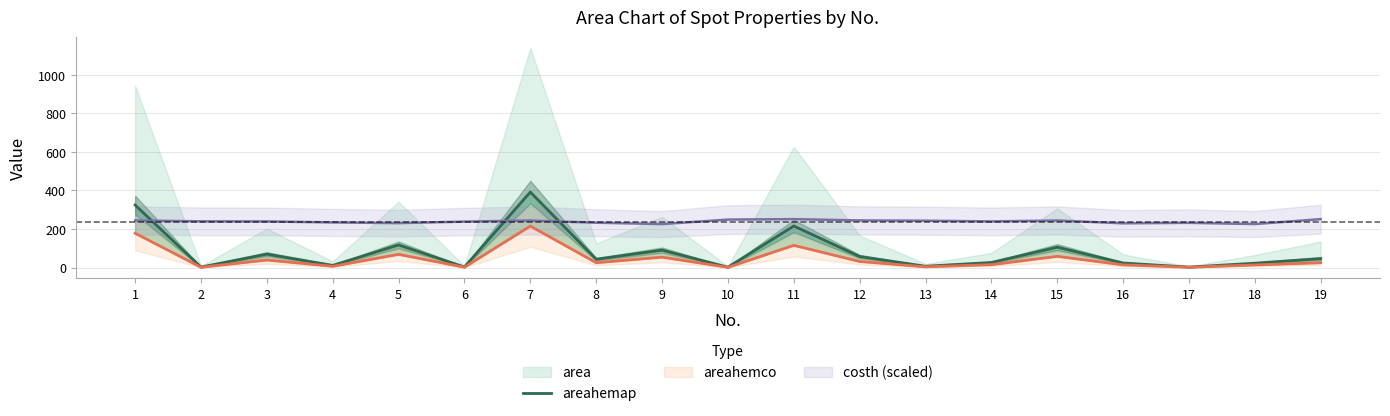

List the labels in order of value, largest first.

7, 1, 11, 5, 15, 9, 3, 12, 19, 8, 14, 16, 18, 4, 13, 6, 2, 17, 10